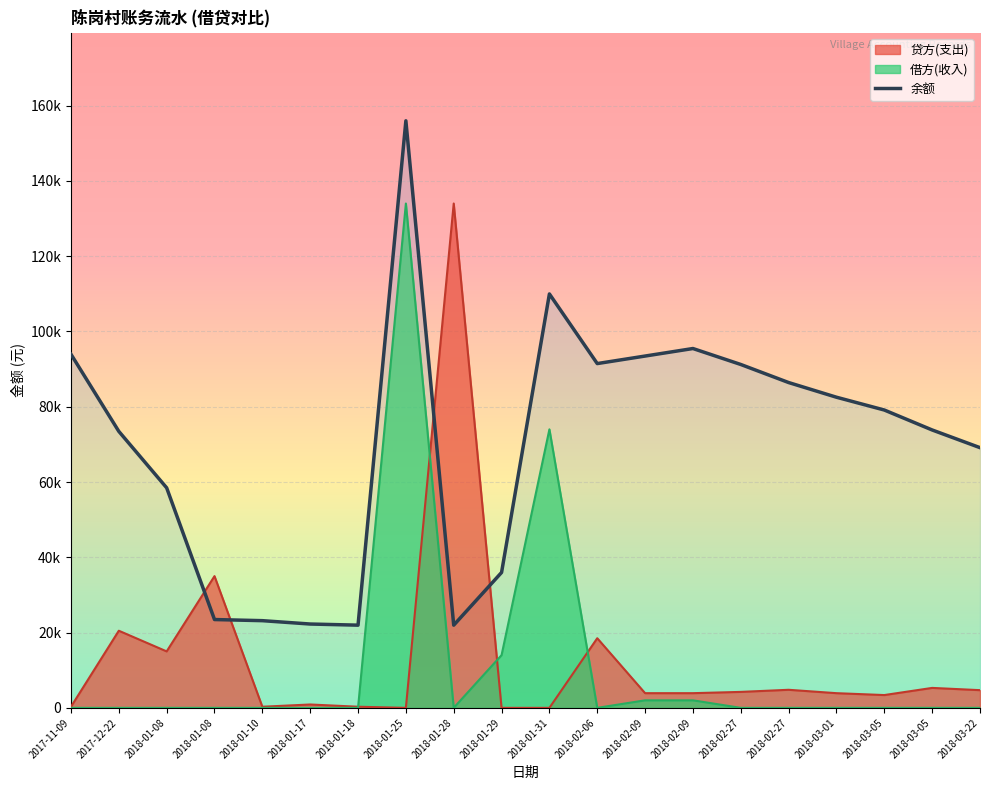

The value of 贷方(支出) at 2018-01-08 is 55784. True or false?

False